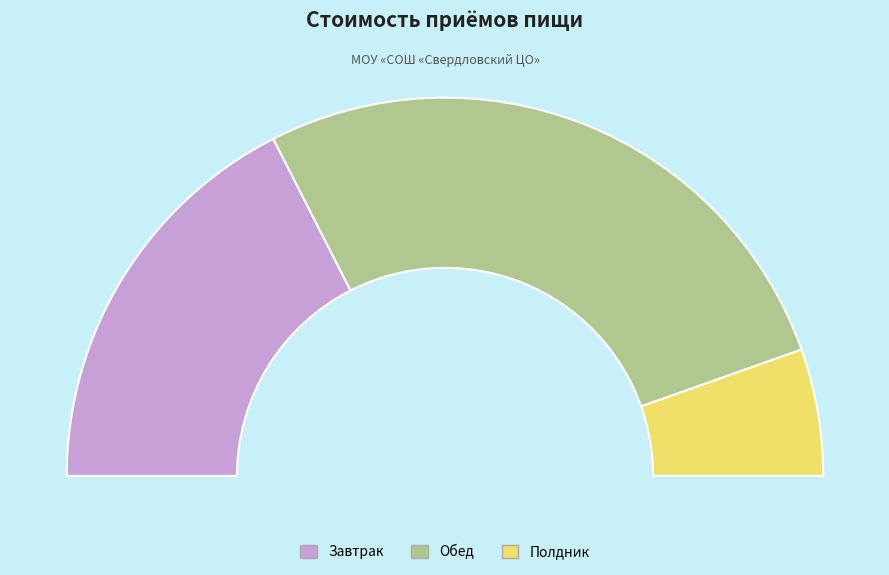

What percentage is the Обед slice, to the nearest percent?

54%